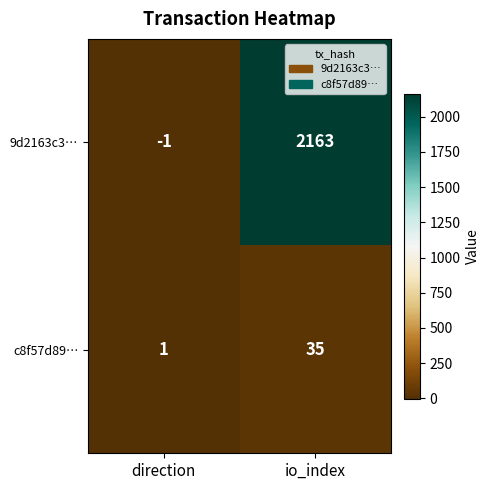

Rank the series by their average value, from lowest to highest.

c8f57d89…, 9d2163c3…